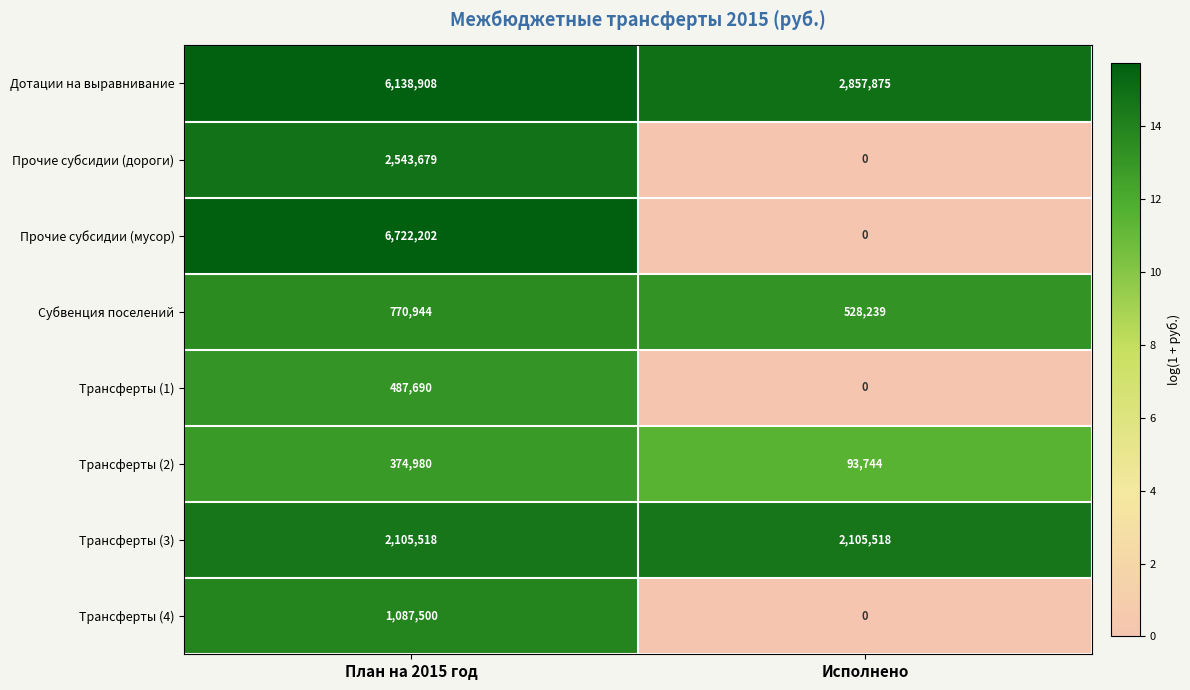

The Трансферты (3) series shows 2105518 at План на 2015 год. True or false?

True